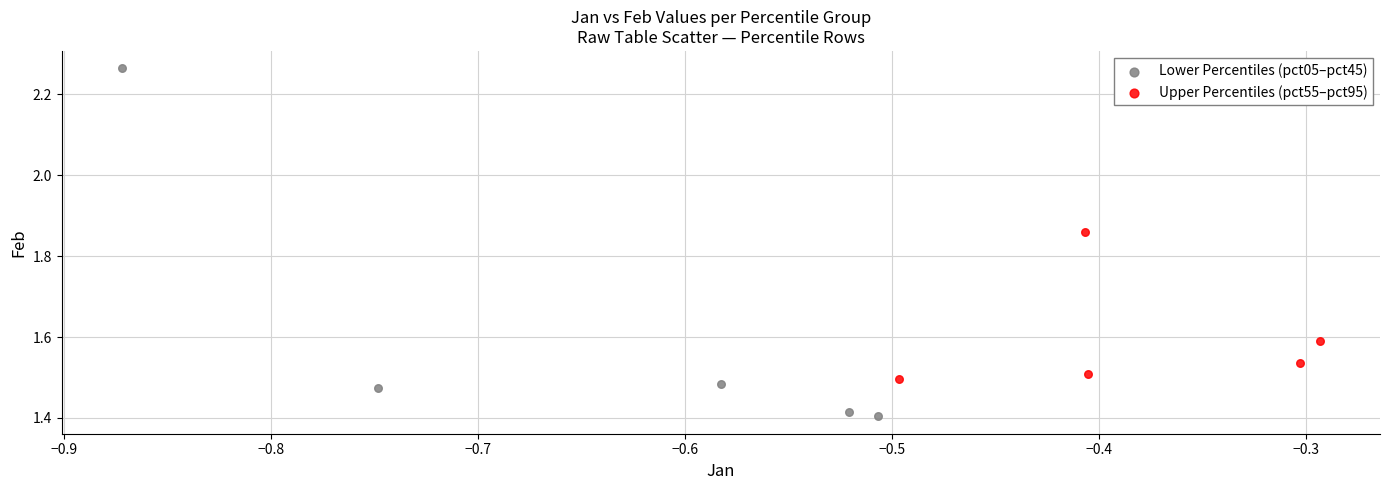

Which series reaches the minimum Y coordinate?

Lower Percentiles (pct05–pct45)